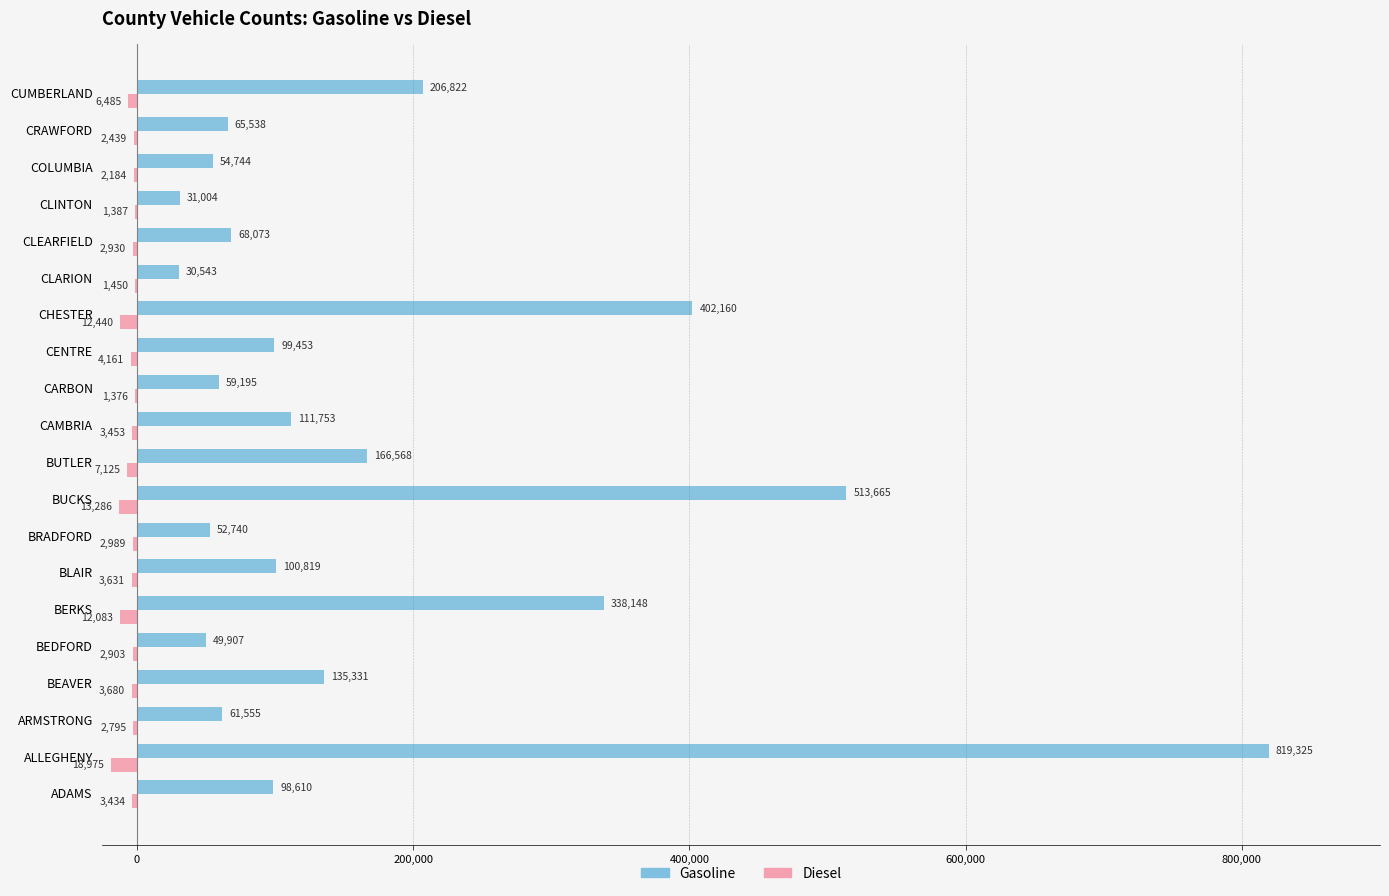

What is the greatest value displayed?

819325